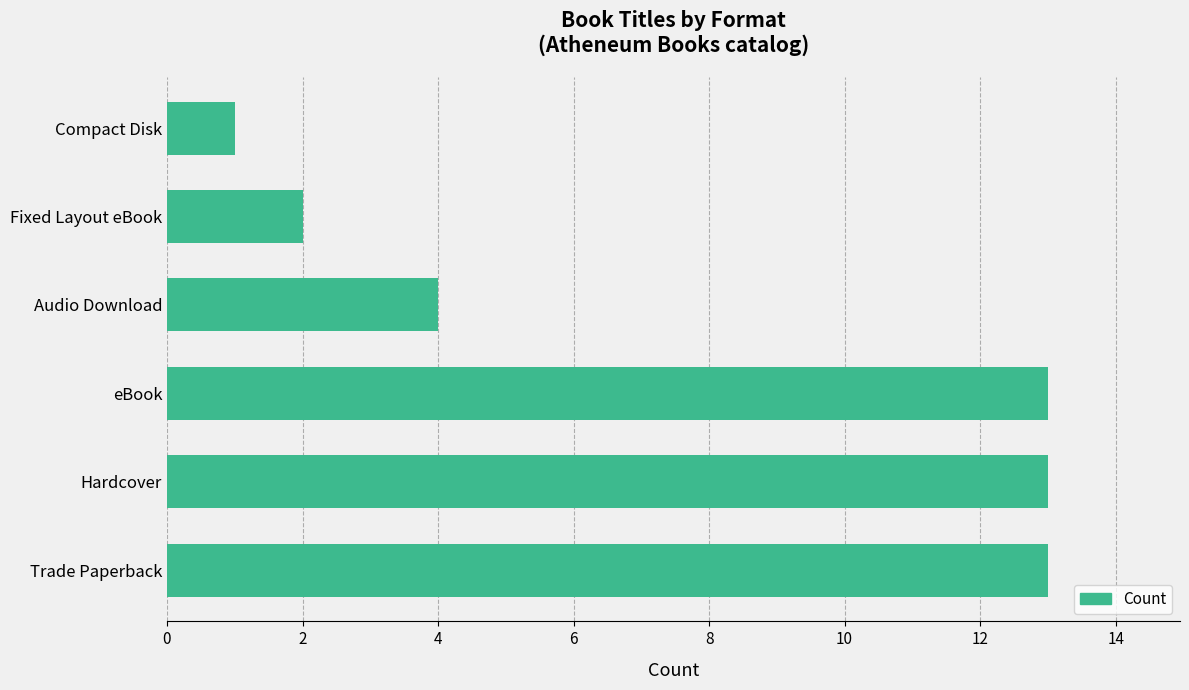

What is the greatest value displayed?

13